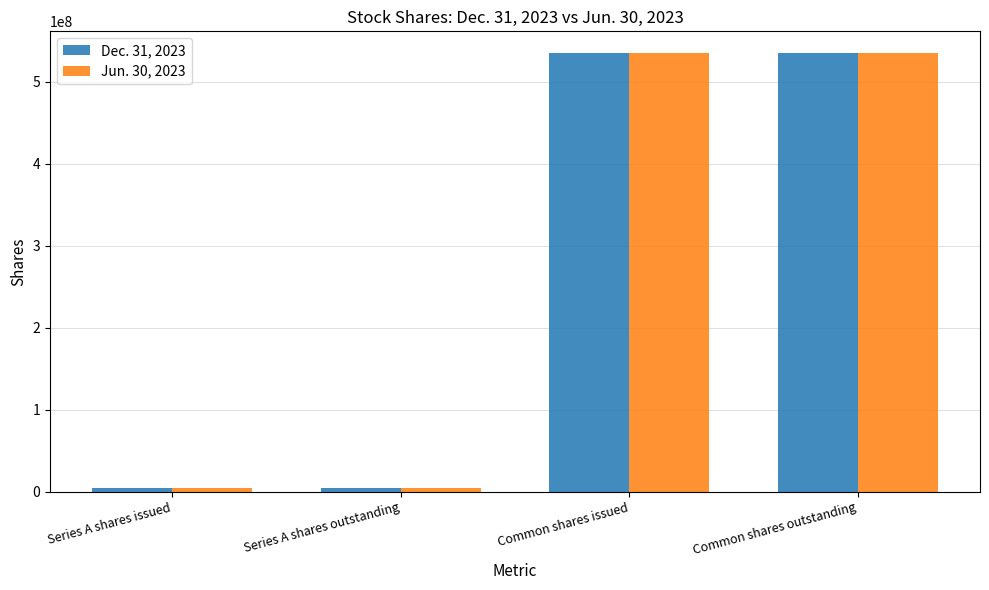

What is the greatest value displayed?

534750000